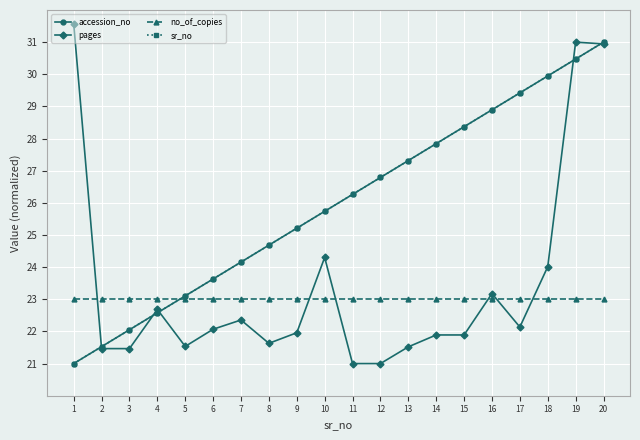

Which has a higher value, 1 or 9?

9